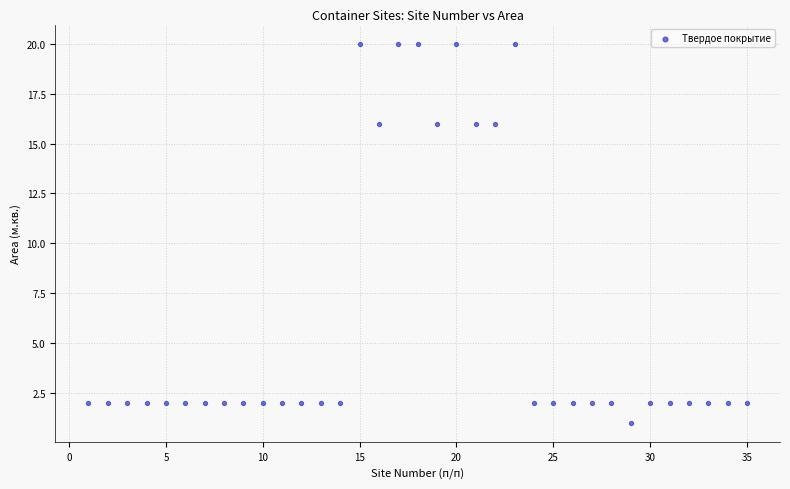

What is the range of Y values (max minus min)?

19